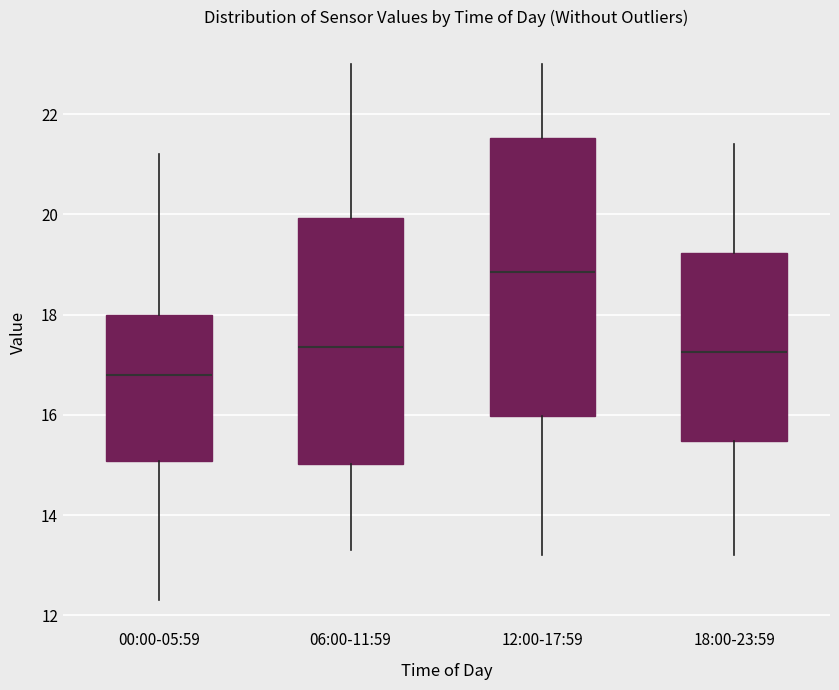

Where does the upper whisker of the box for 00:00-05:59 end on the y-axis? The values are not printed on the chart, so give them approximately, as read against the axis.

21.2